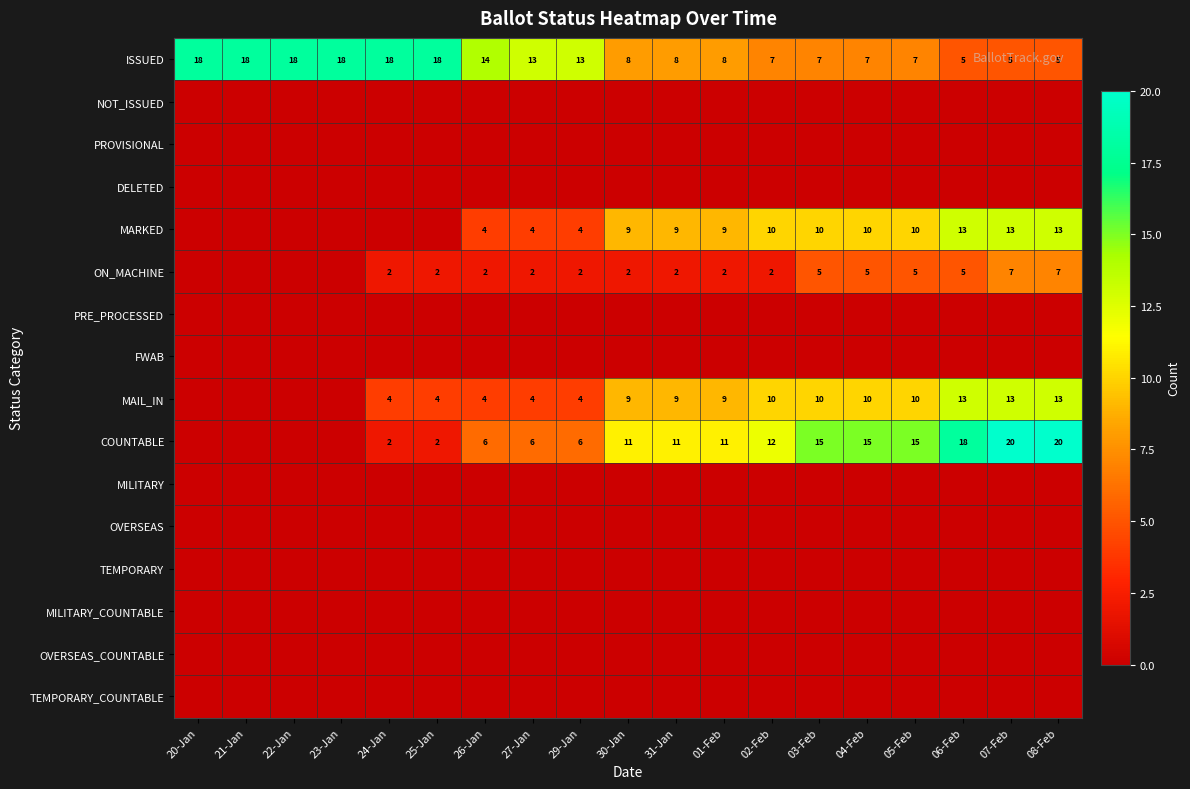

What is the sum of the ISSUED values at 31-Jan and 04-Feb?

15